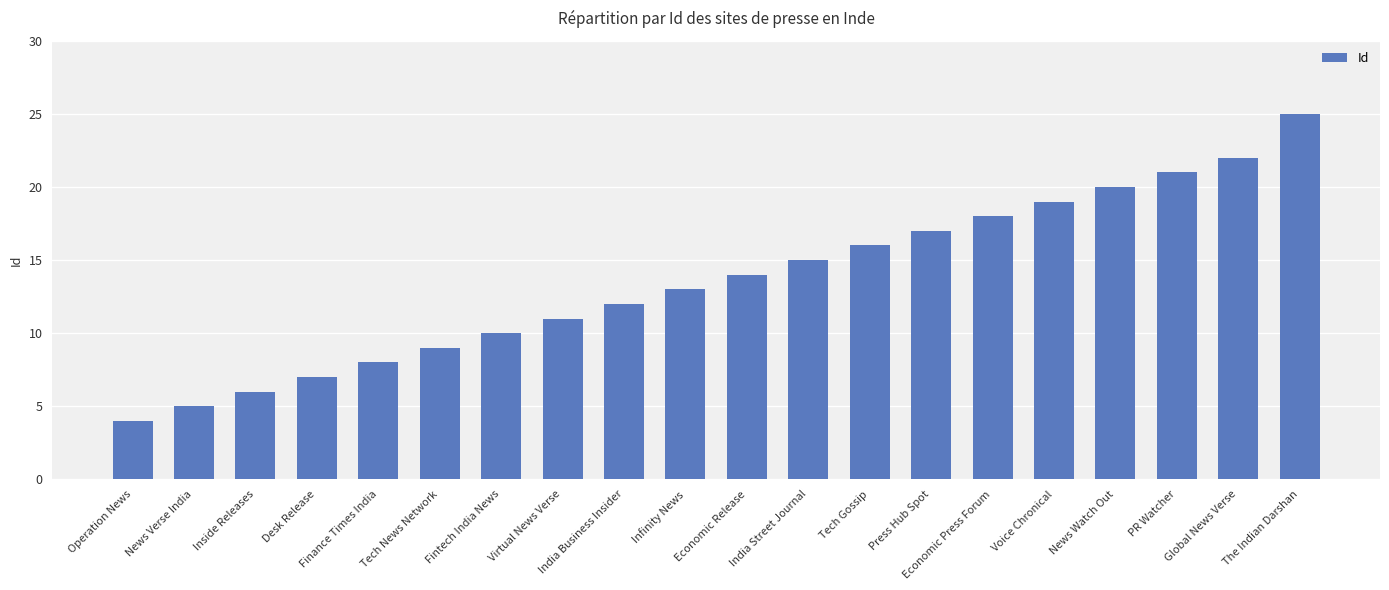

The value at Infinity News is 13. True or false?

True